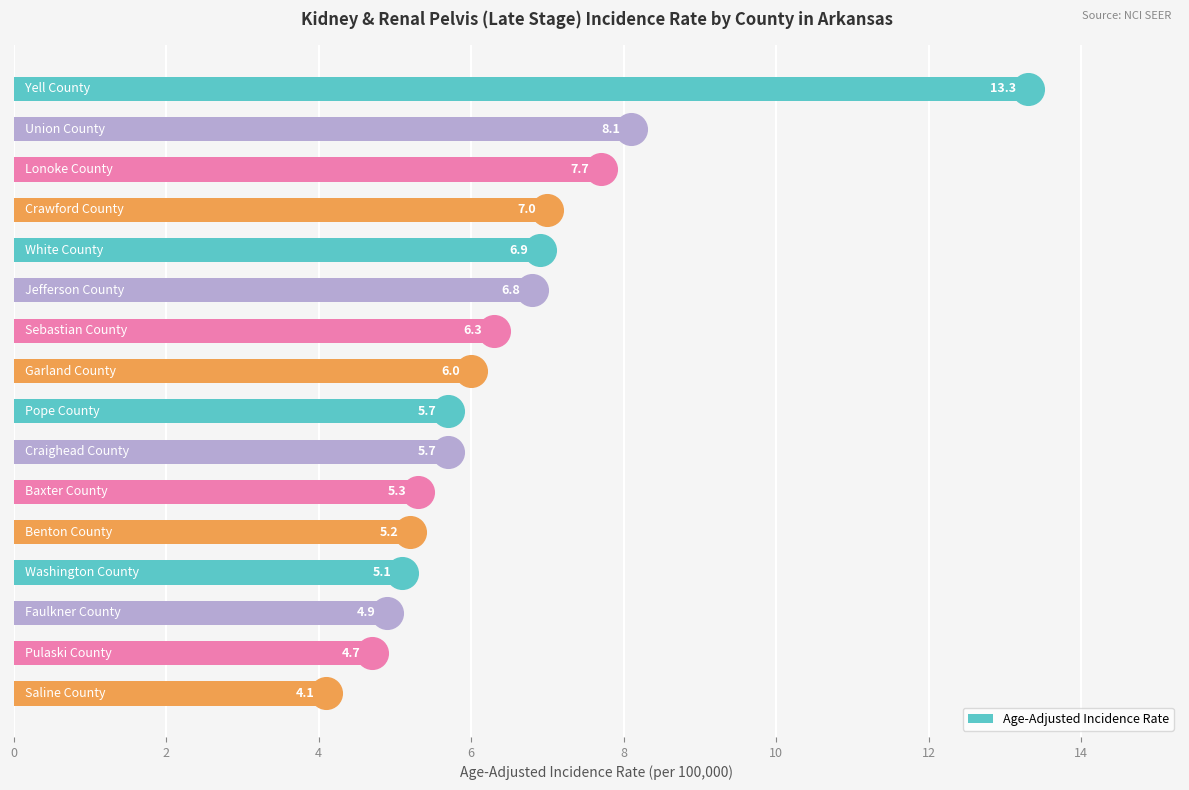

How many bars are there in total?

16